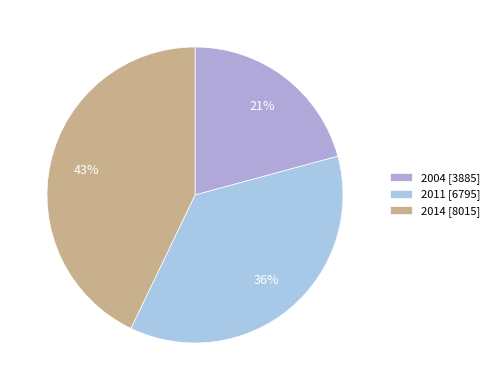

How many segments does this pie chart have?

3